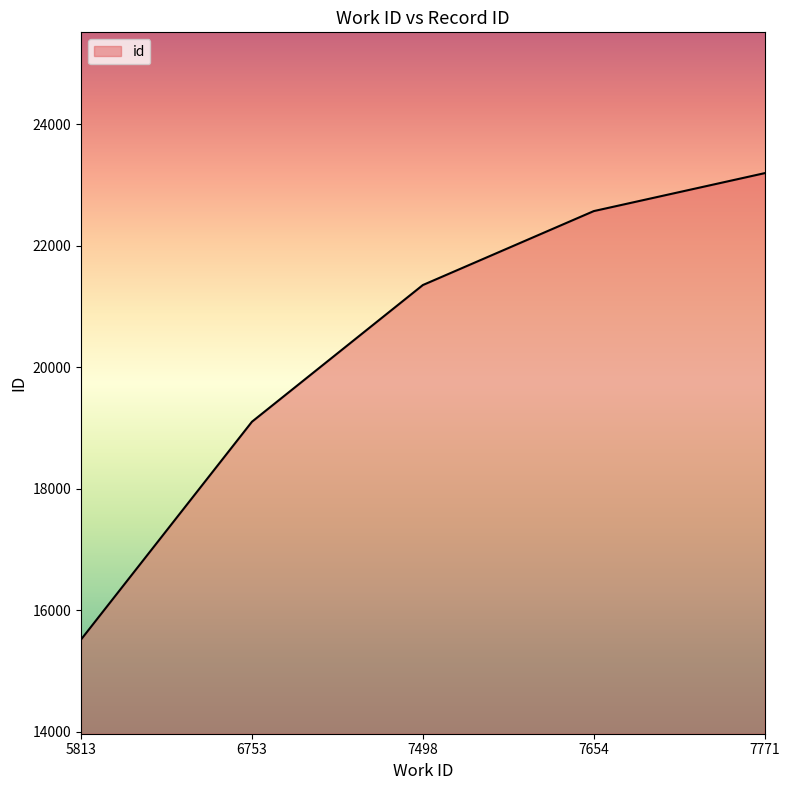

True or false: the data has more than 2 interior local peaks.

False